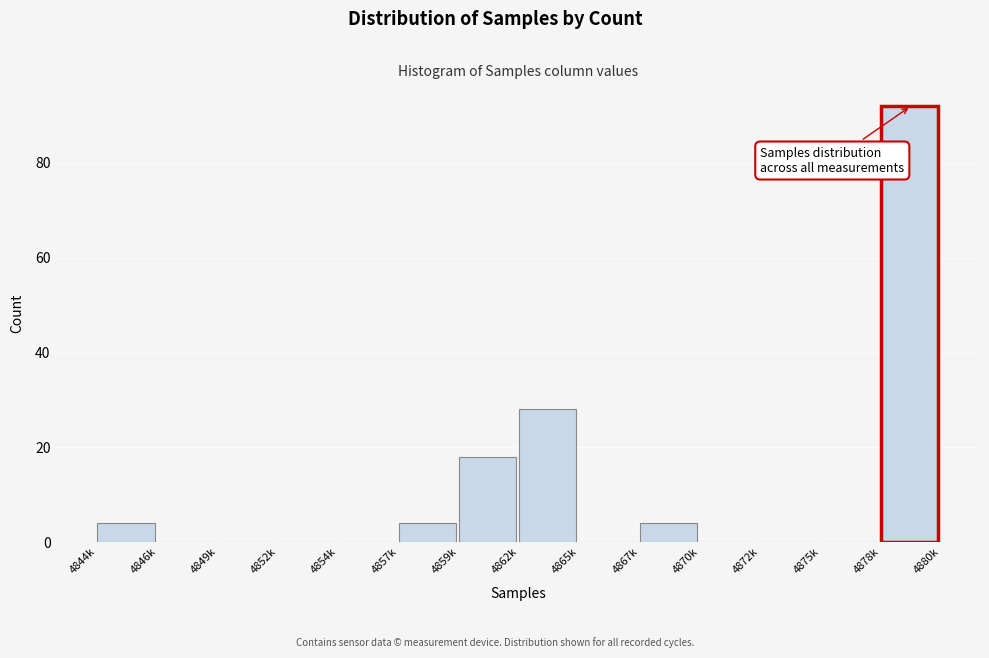

Reading left to right, what are all the values shown in this chart?

4844k=4	4846k=0	4849k=0	4852k=0	4854k=0	4857k=4	4859k=18	4862k=28	4865k=0	4867k=4	4870k=0	4872k=0	4875k=0	4878k=92